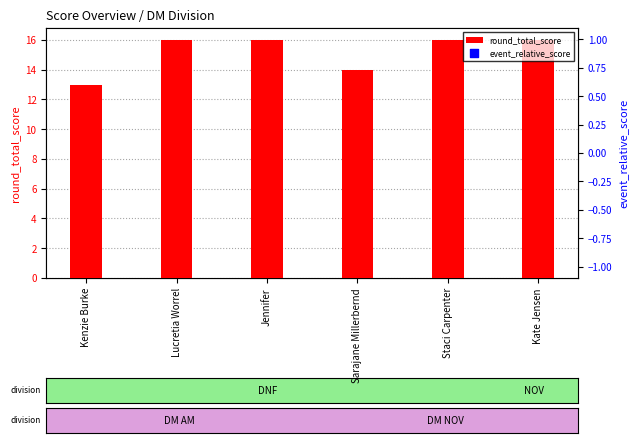

Which series contains the lowest Y value?

event_relative_score